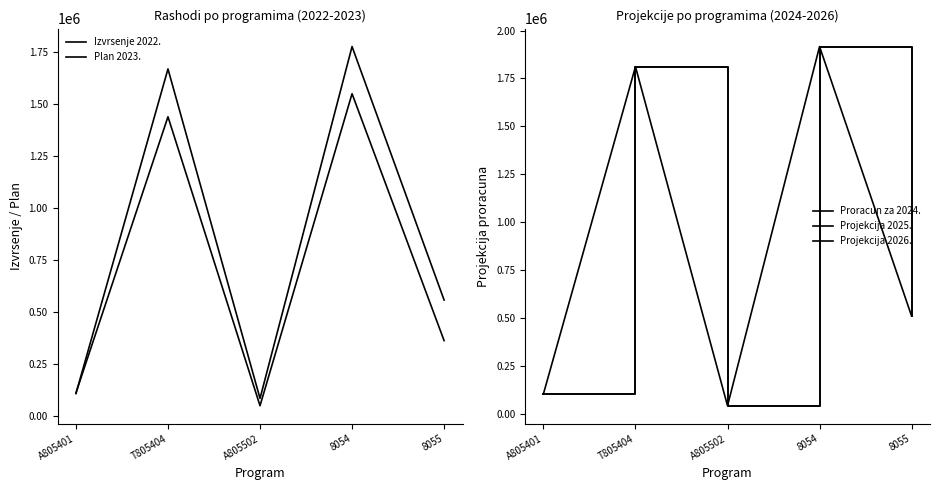

After their last crossing, which series has the higher values: Projekcija 2026. or Plan 2023.?

Plan 2023.